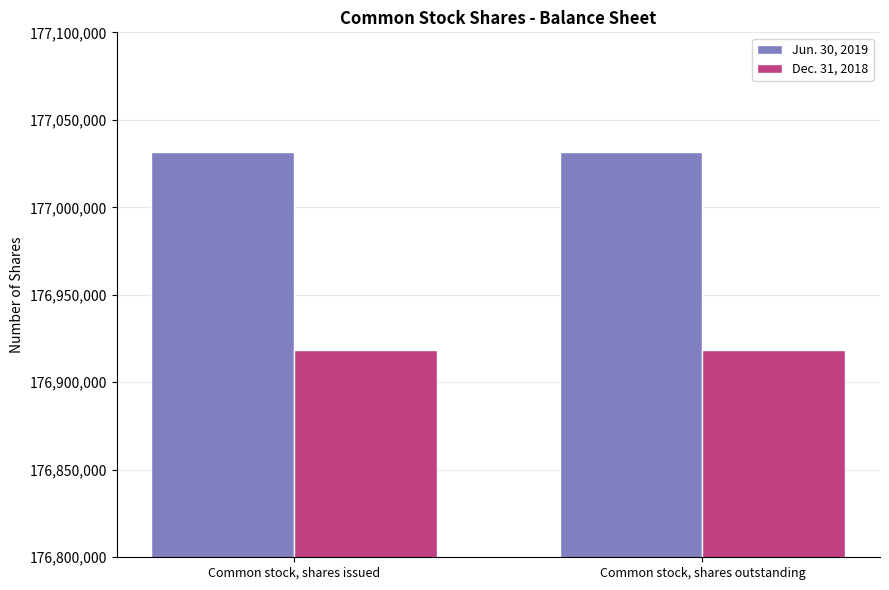

What is the maximum value shown in the chart?

177031842